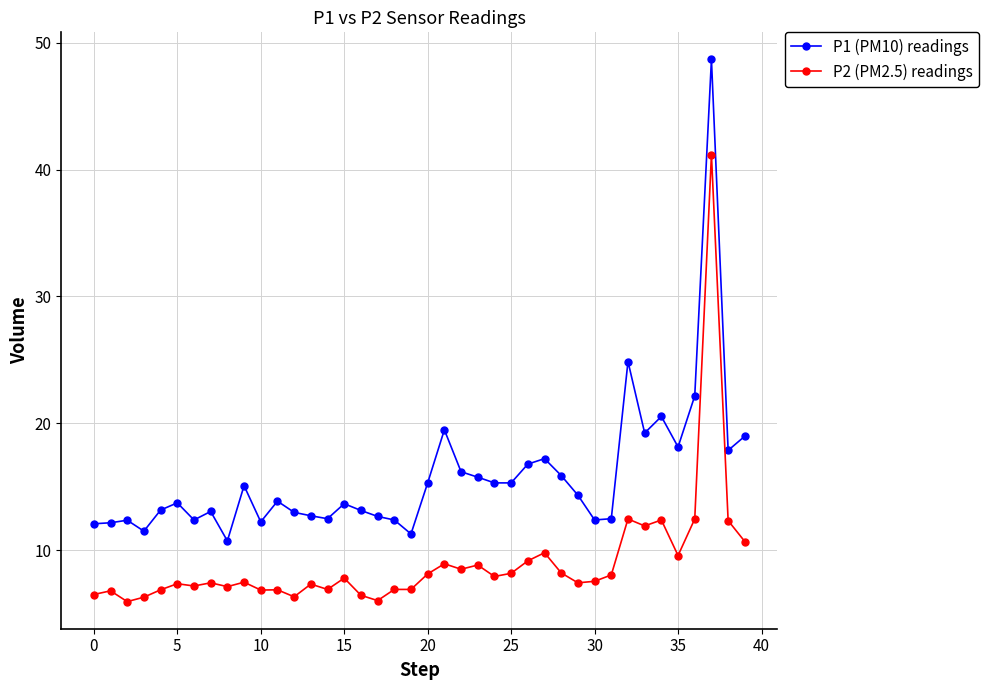

Which series has the widest spread of values?

P1 (PM10) readings